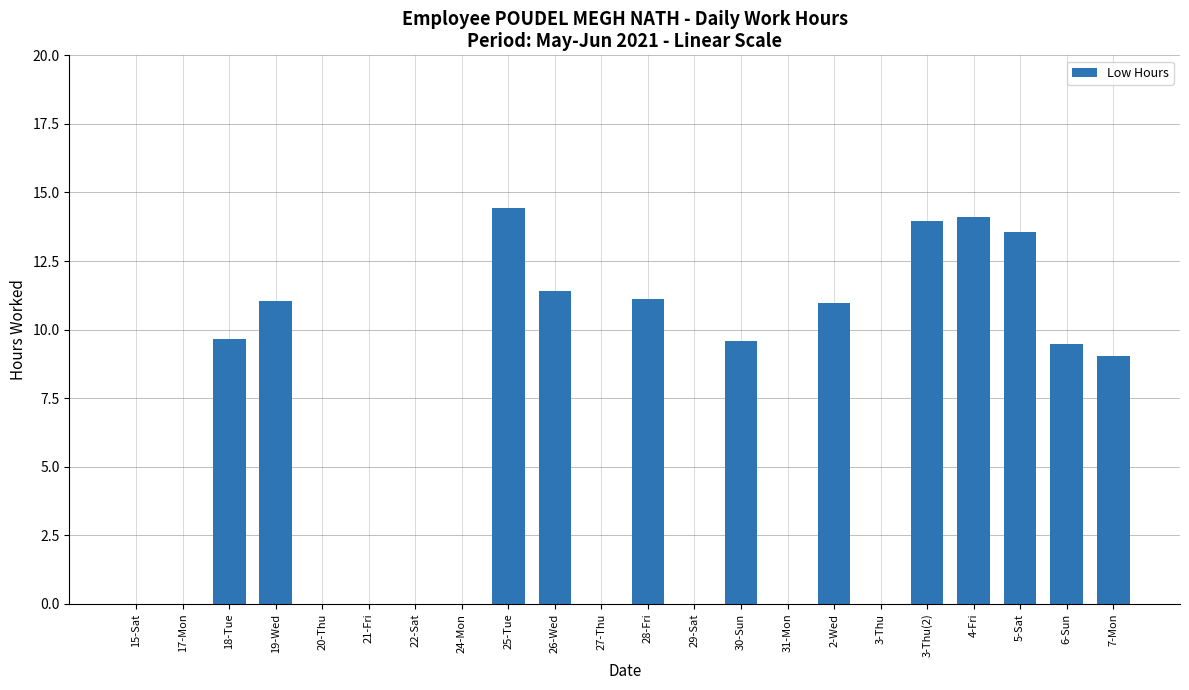

Does the chart contain stacked bars?

No